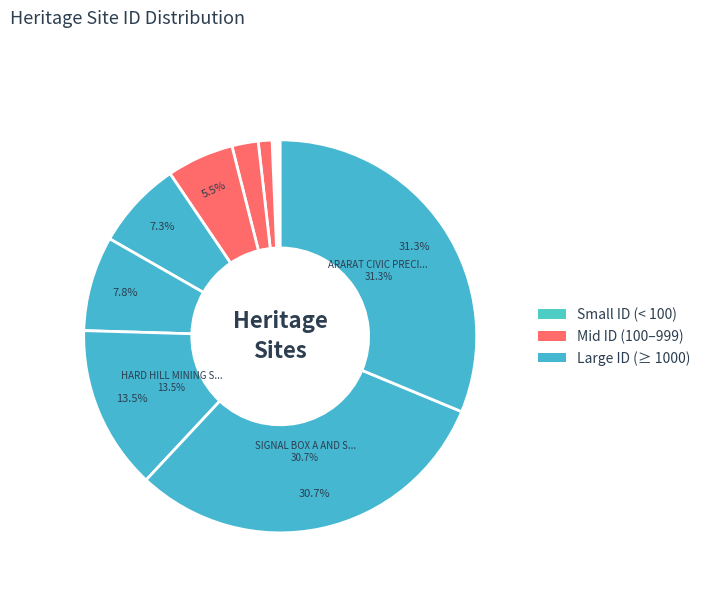

Which slice is the smallest?

ARARAT COURT HOUSE